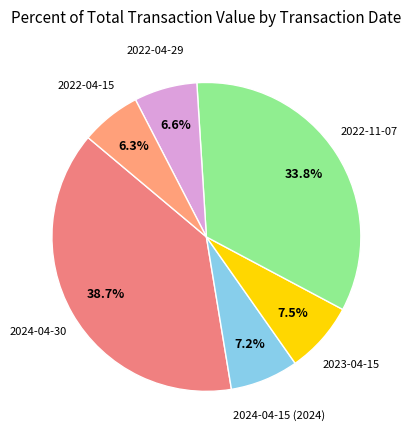

How many slices are in this pie chart?

6